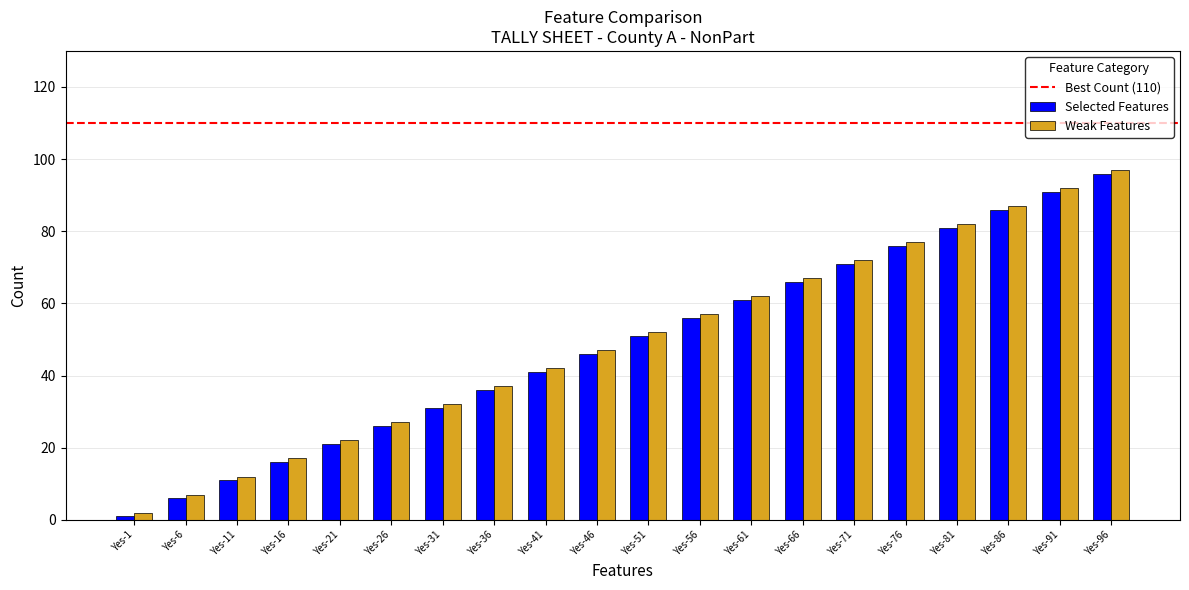

At how many categories does at least one series exceed 6?

19